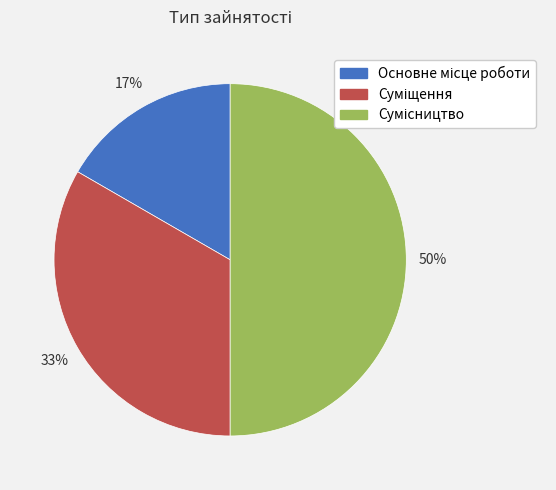

To the nearest percent, what is the average slice percentage?

33%